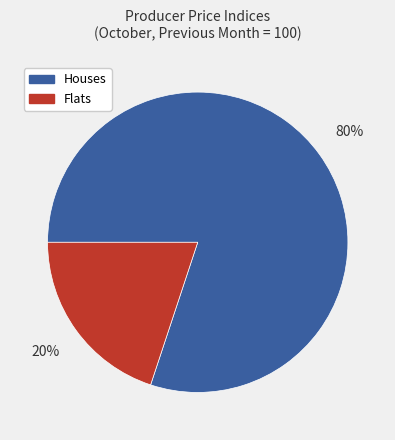

Which slice is the largest?

Houses